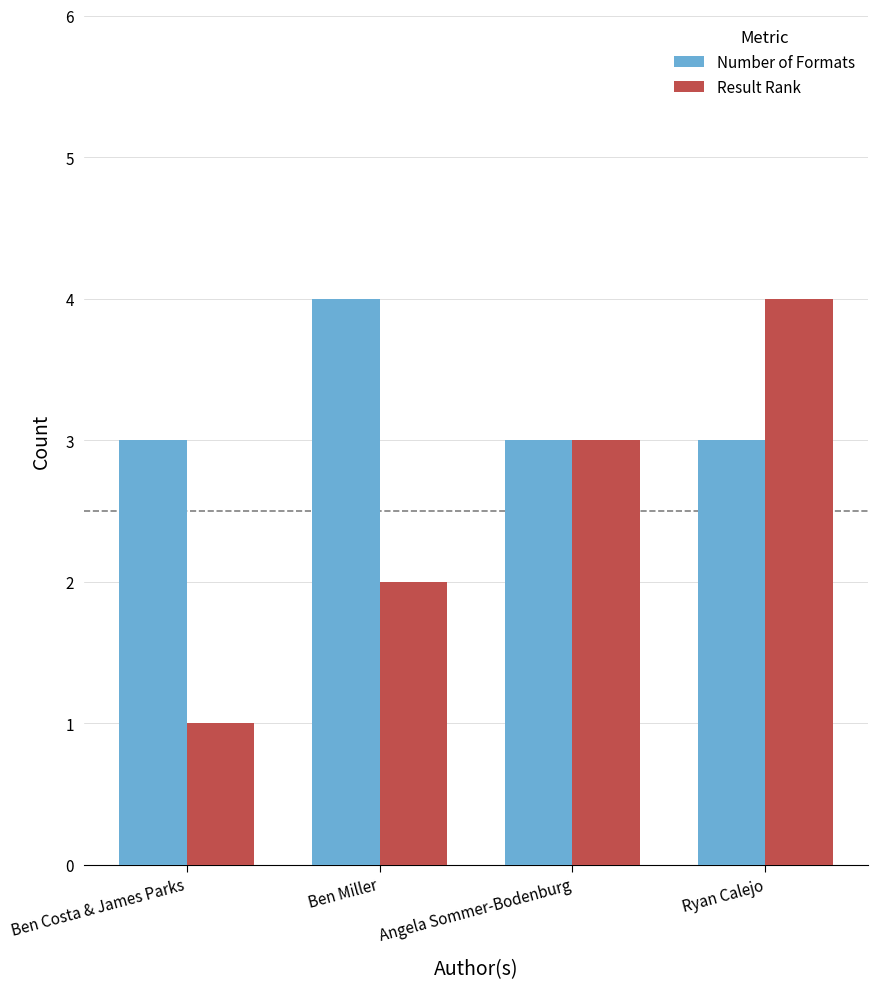

At which label does Result Rank reach its peak?

Ryan Calejo